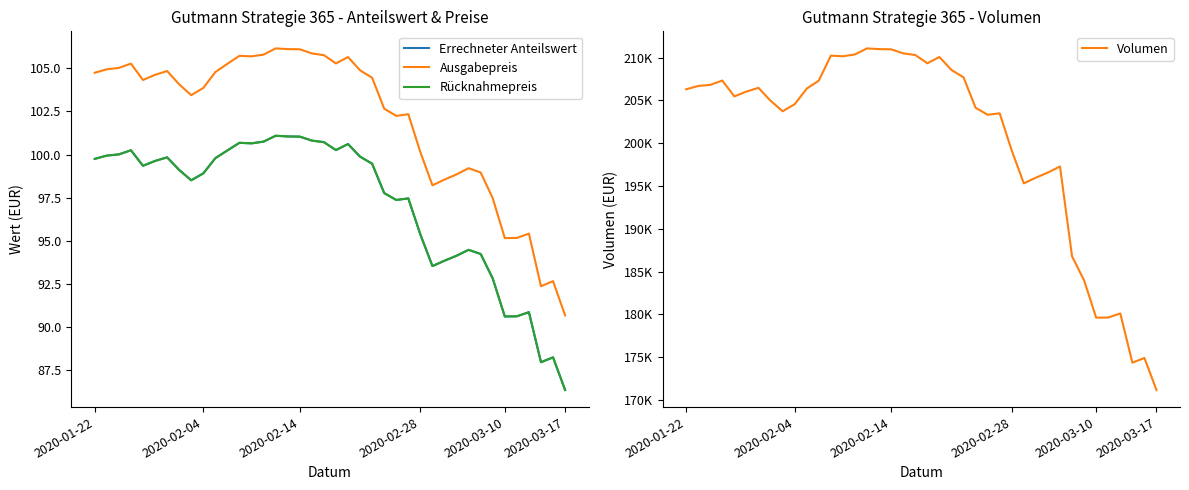

The value of Ausgabepreis at 23 is 25.1. True or false?

False